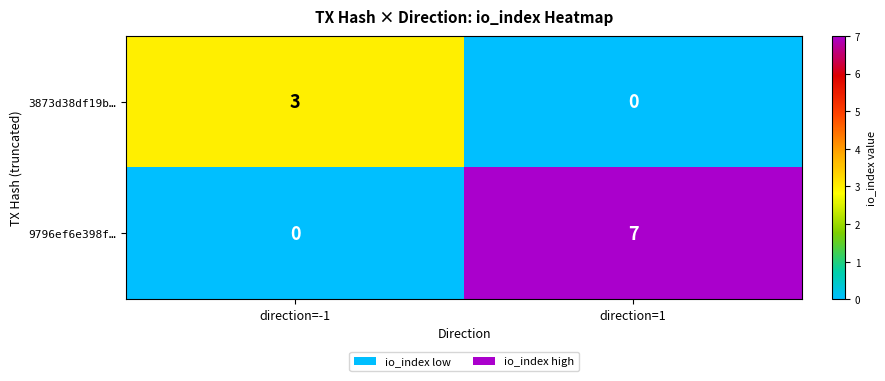

True or false: 9796ef6e398f… has a value of -3 at direction=-1.

False